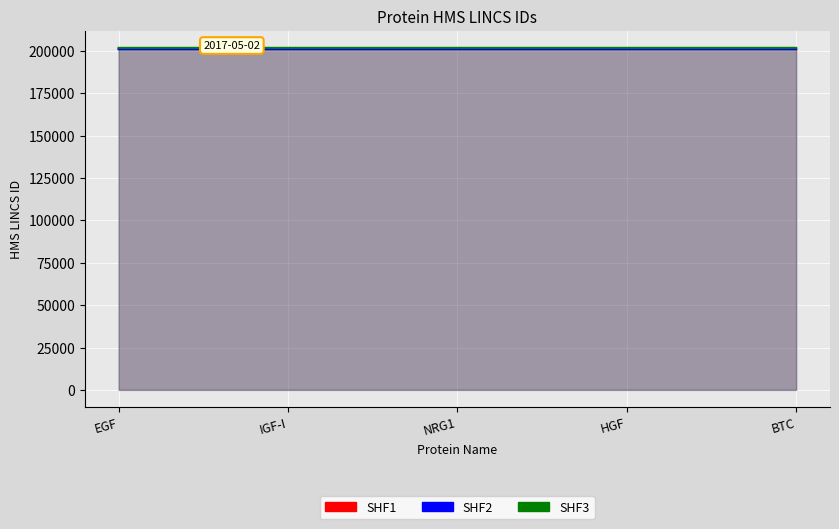

Read the SHF2 value at HGF.

200995.2